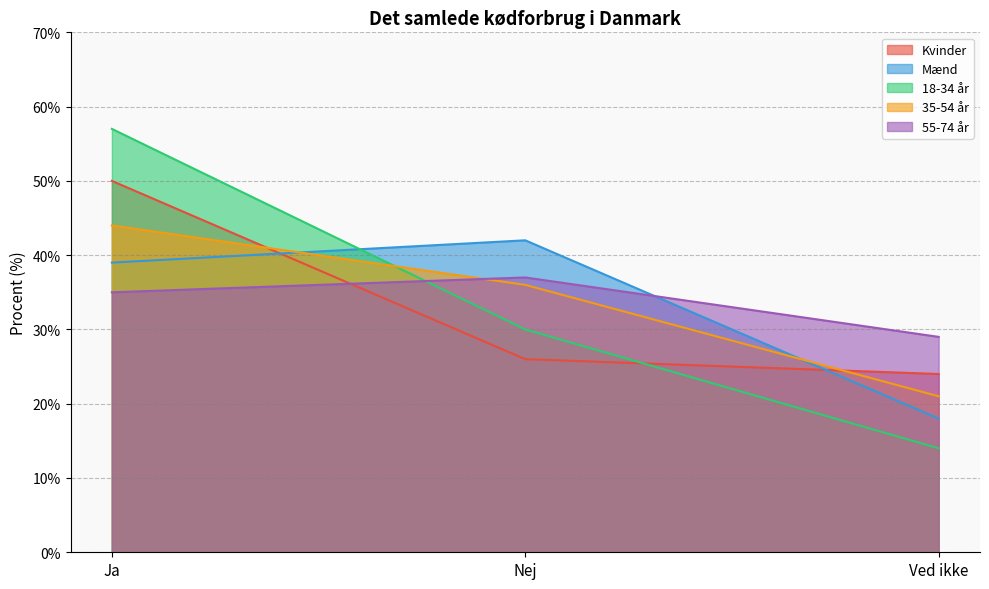

The value of Kvinder at Ved ikke is 10. True or false?

False